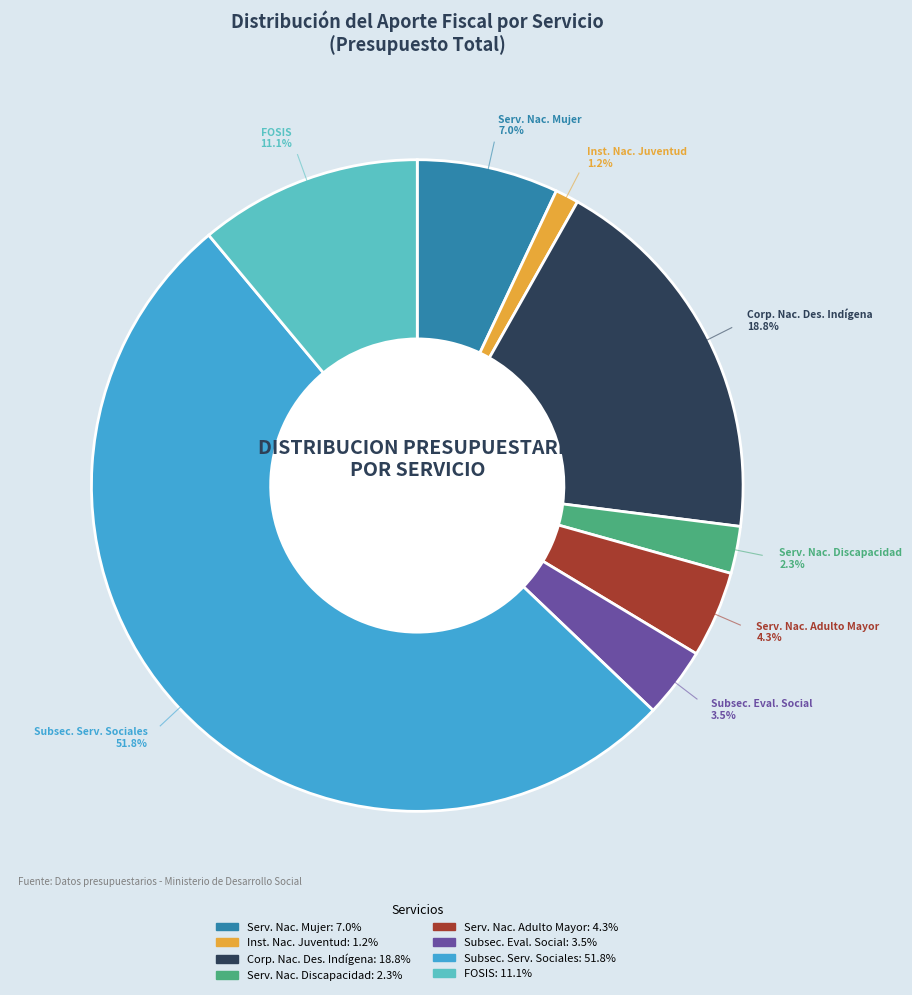

Between Subsec. Serv. Sociales and Inst. Nac. Juventud, which is larger?

Subsec. Serv. Sociales